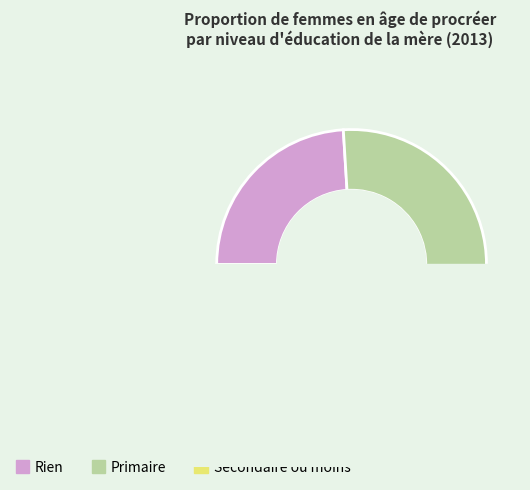

How many slices are in this pie chart?

3